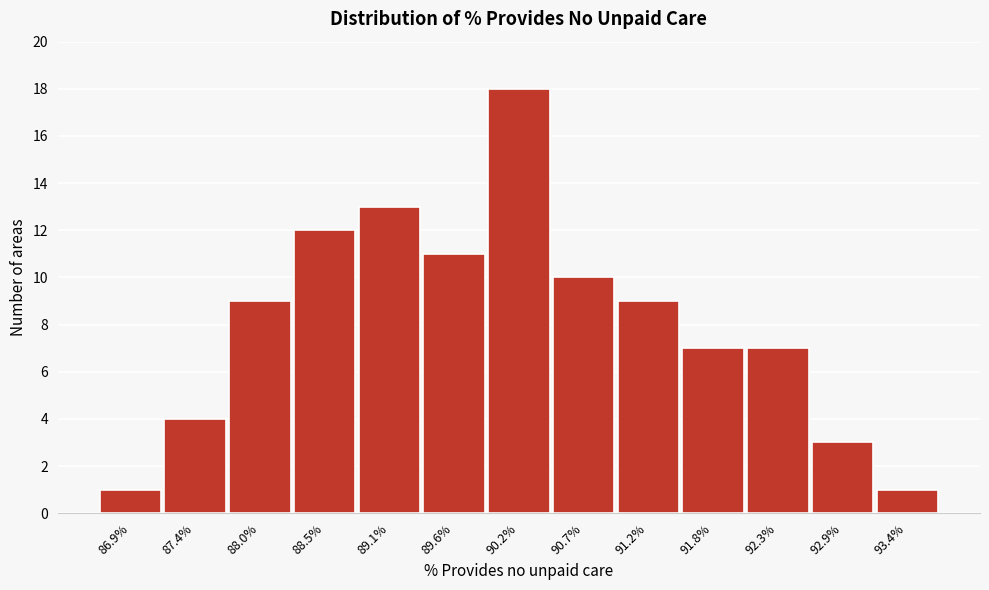

Reading left to right, extract all data points from this chart.

86.9%=1	87.4%=4	88.0%=9	88.5%=12	89.1%=13	89.6%=11	90.2%=18	90.7%=10	91.2%=9	91.8%=7	92.3%=7	92.9%=3	93.4%=1